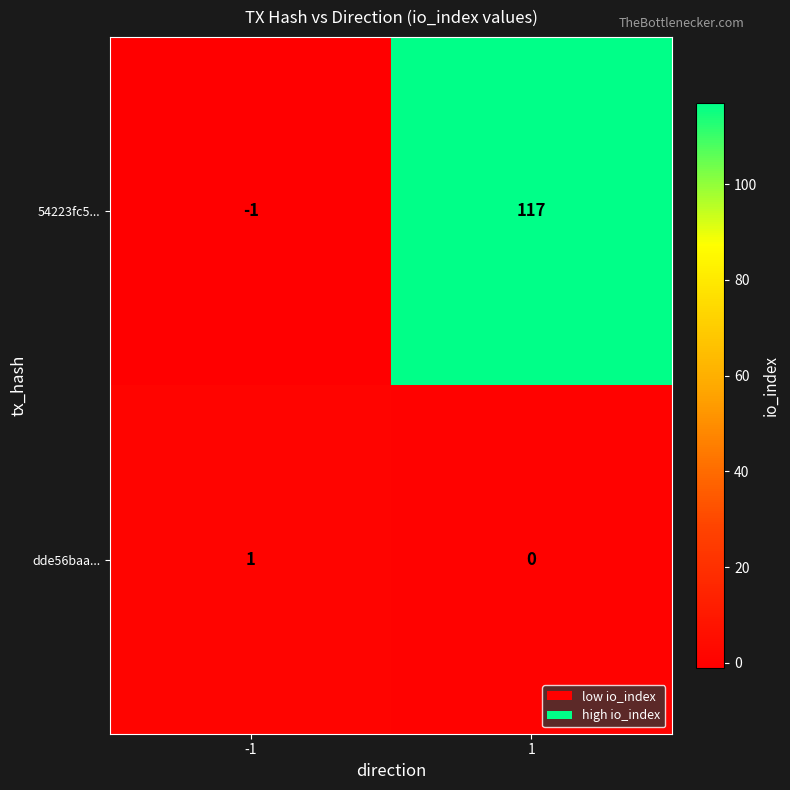

Rank the series by their average value, from highest to lowest.

54223fc5..., dde56baa...